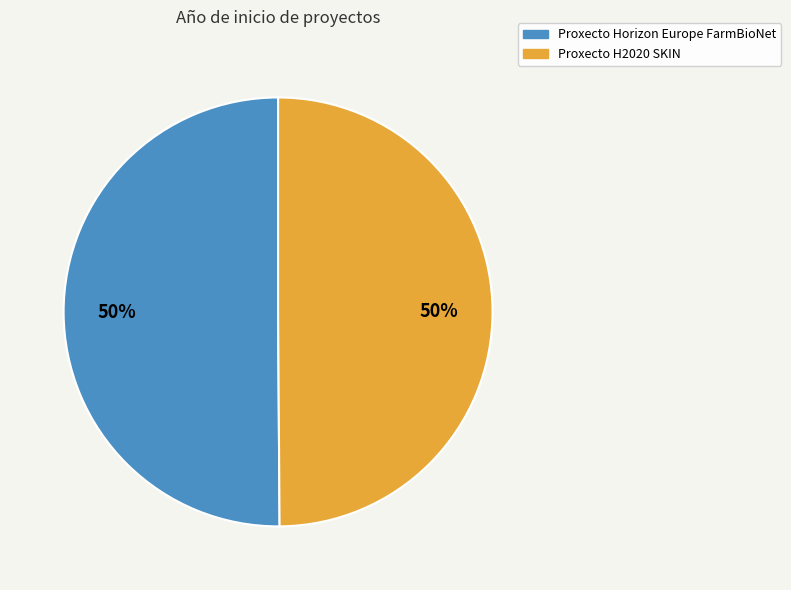

True or false: Proxecto Horizon Europe FarmBioNet accounts for 62% of the total.

False